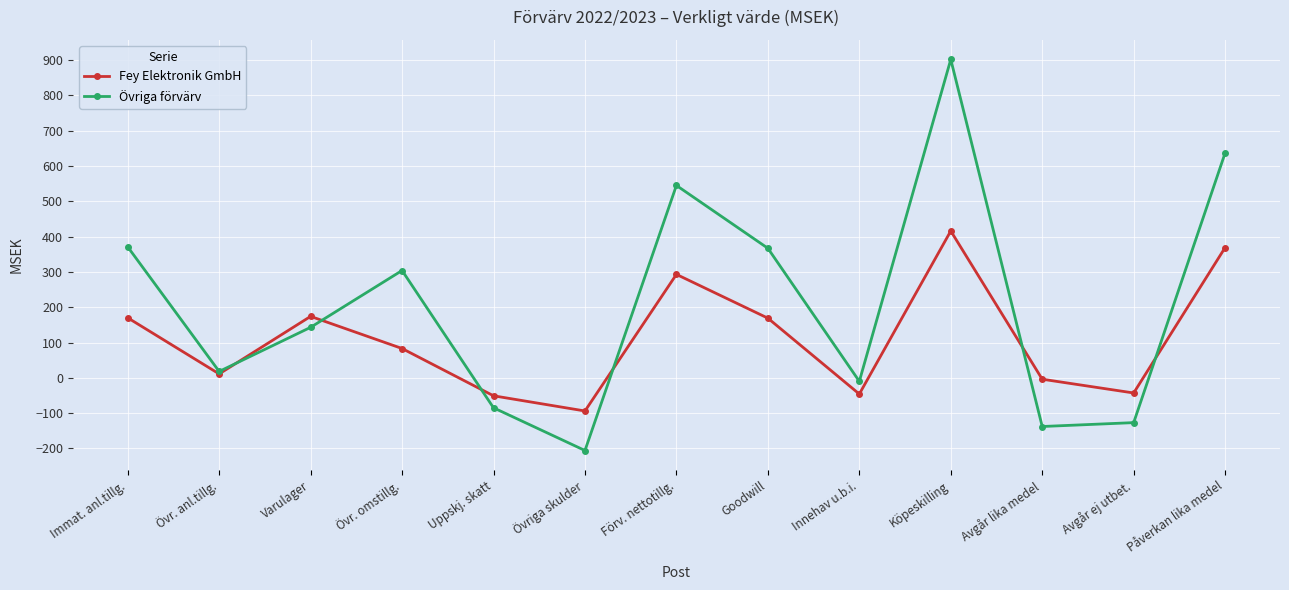

How many data points does each series have?

13